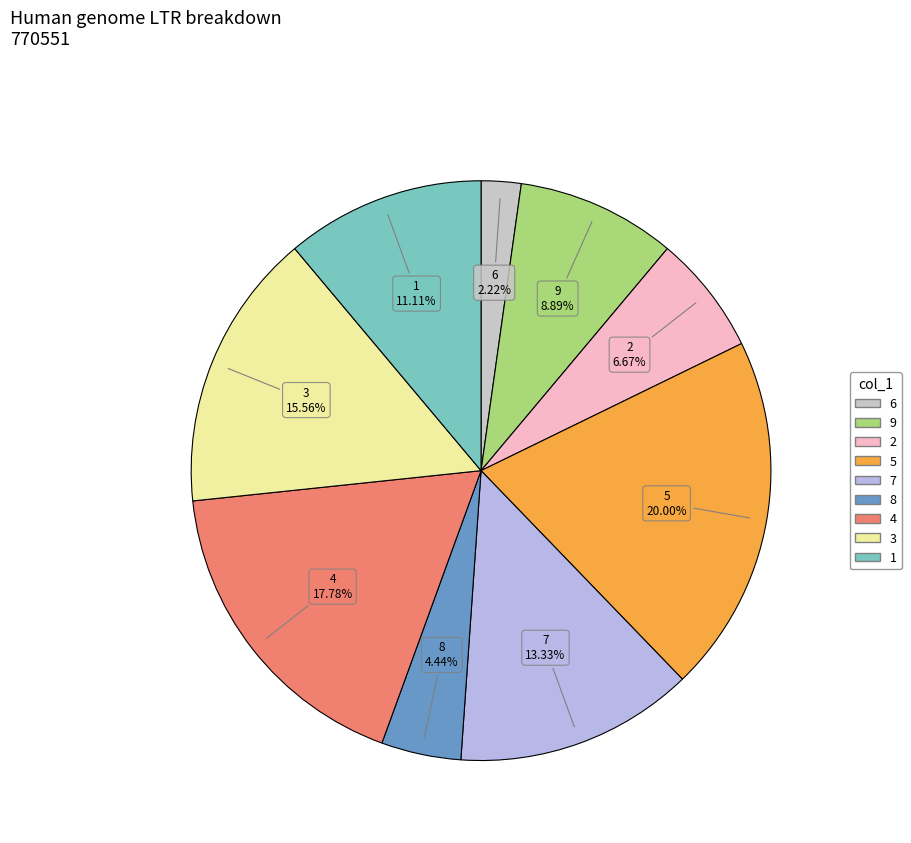

Which slice is the largest?

5